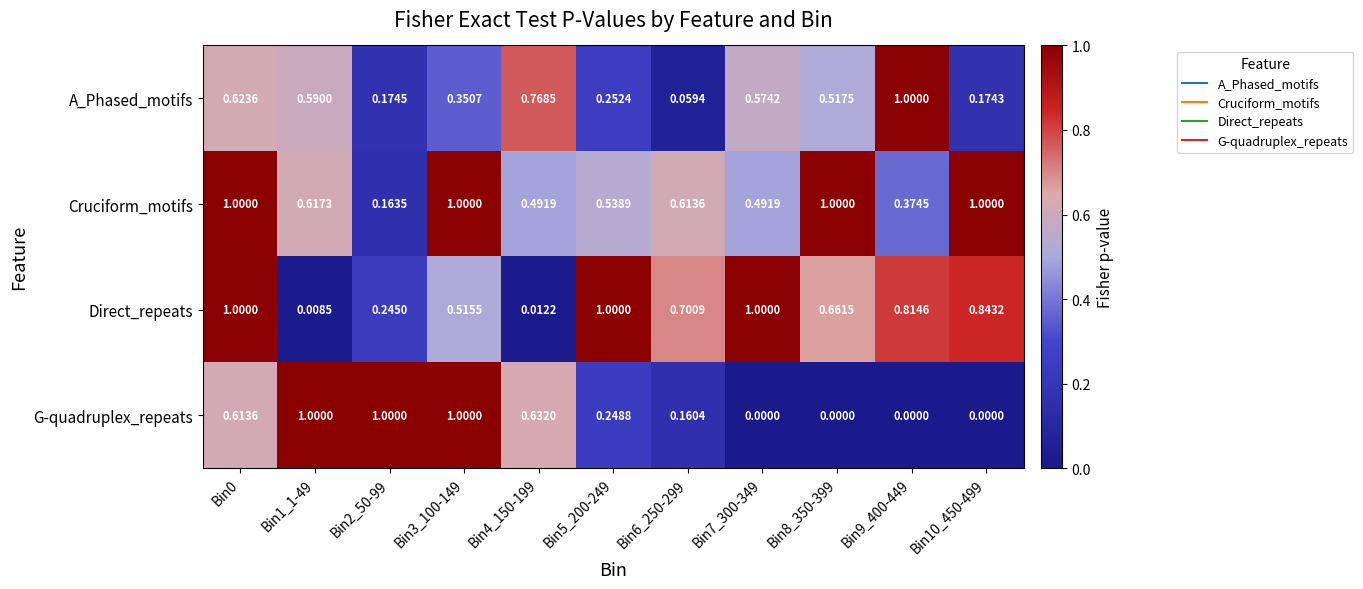

Which series has the largest total across all categories?

Cruciform_motifs